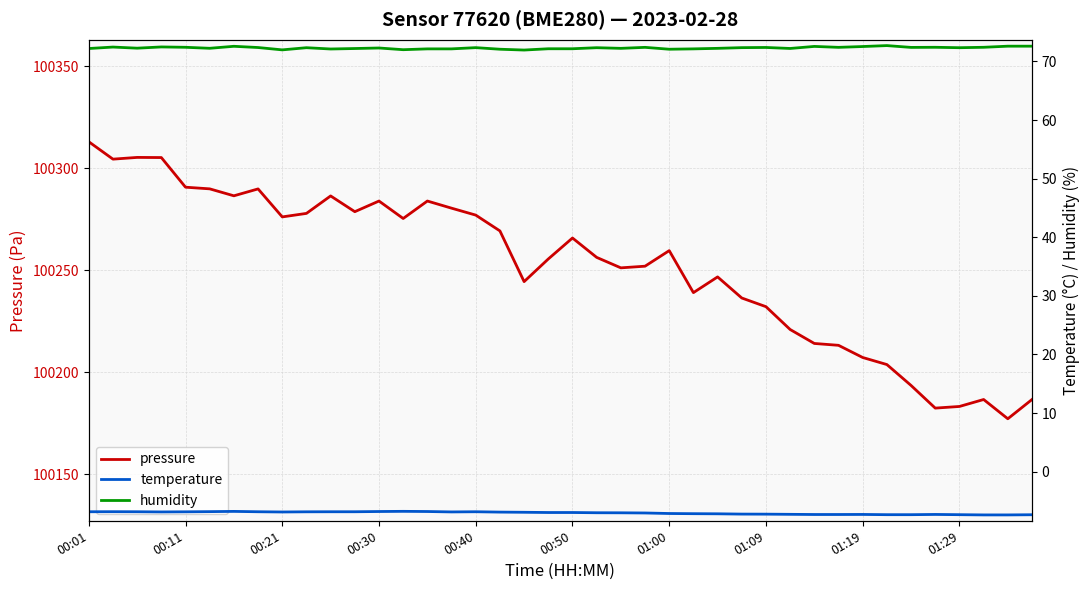

True or false: humidity has more than 2 points higher than both neighbors.

True